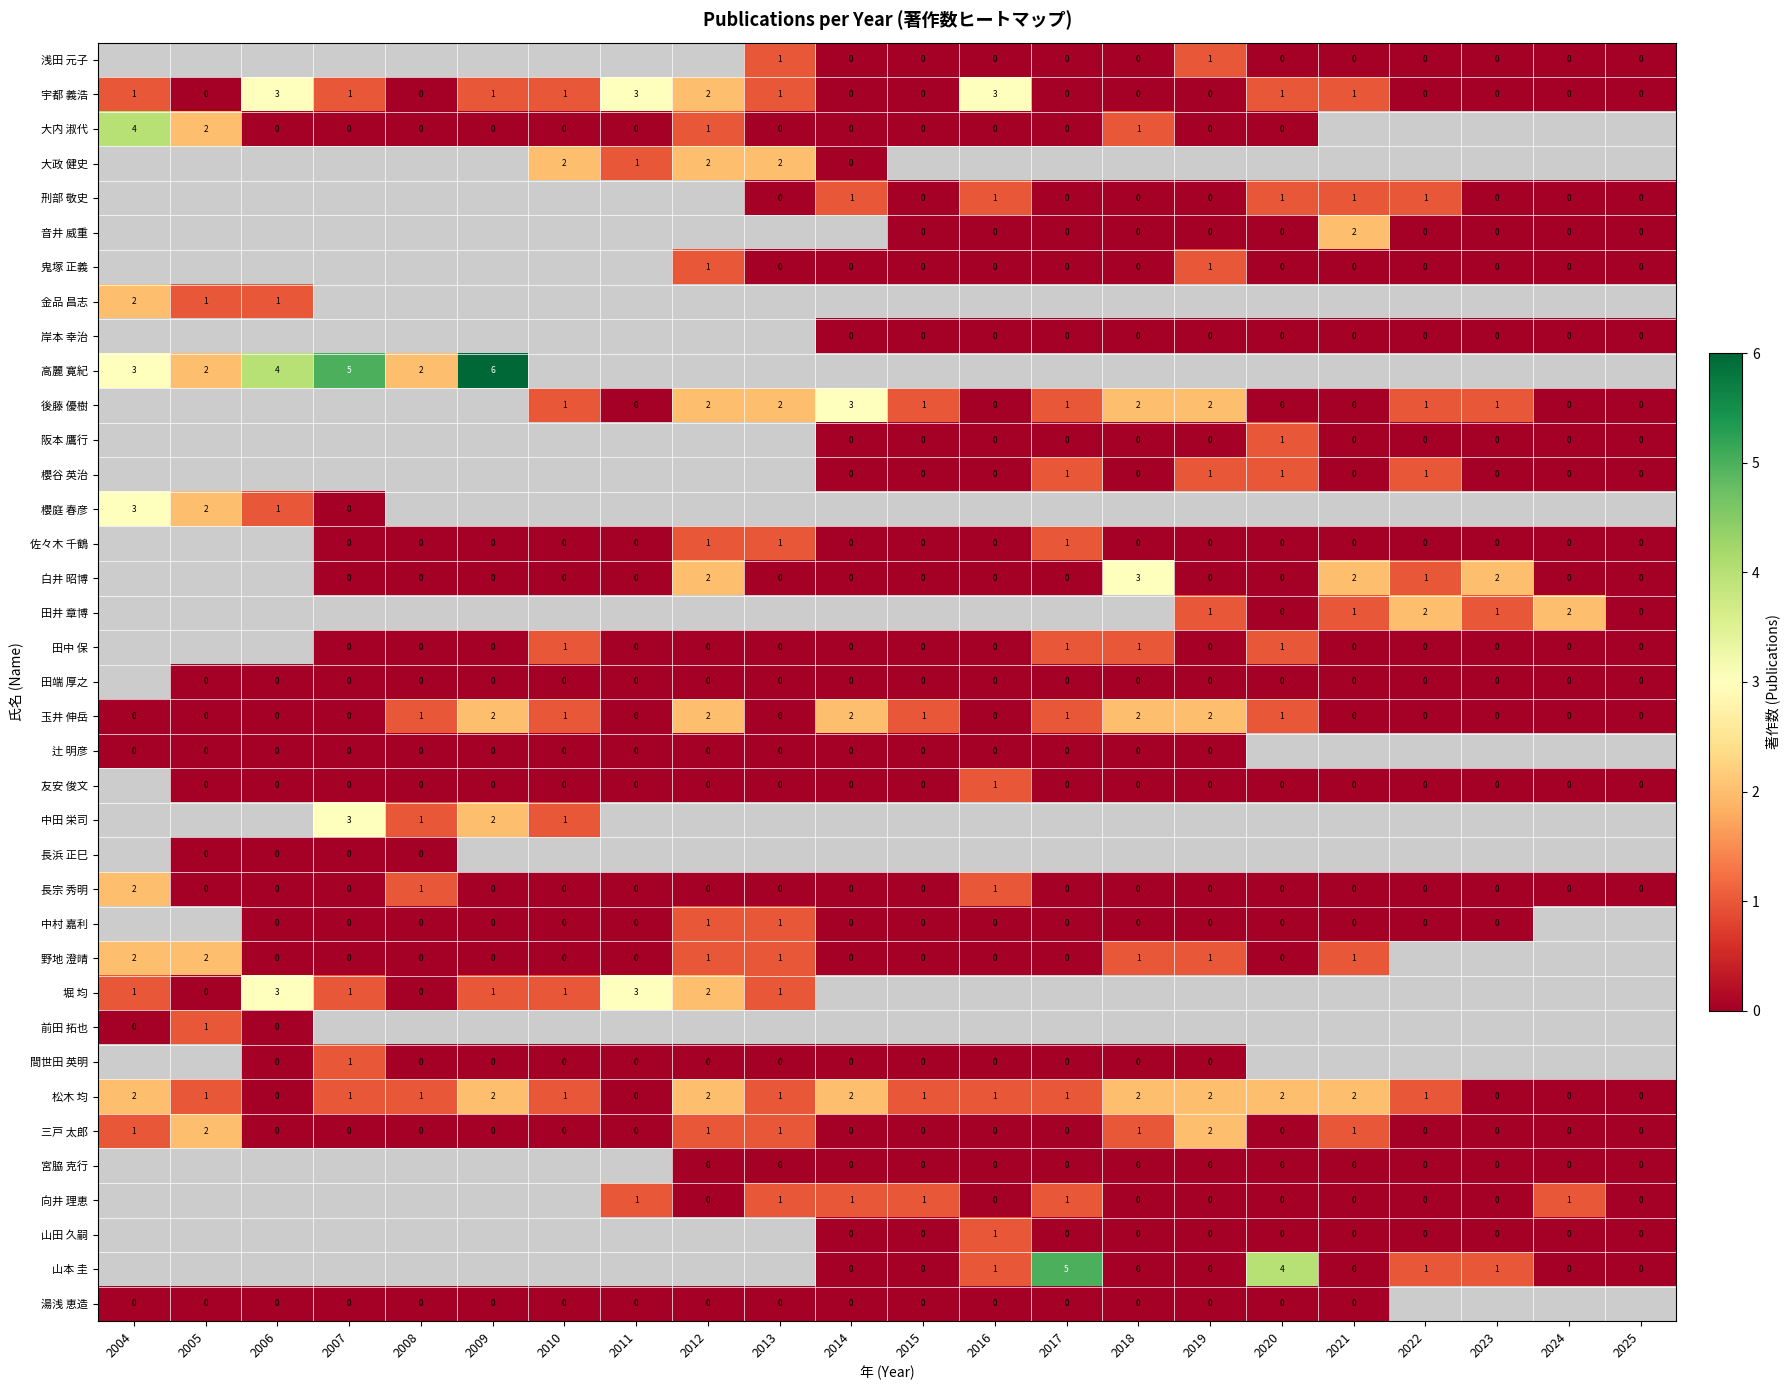

True or false: 玉井 伸岳 has a value of 0 at 2023.

True